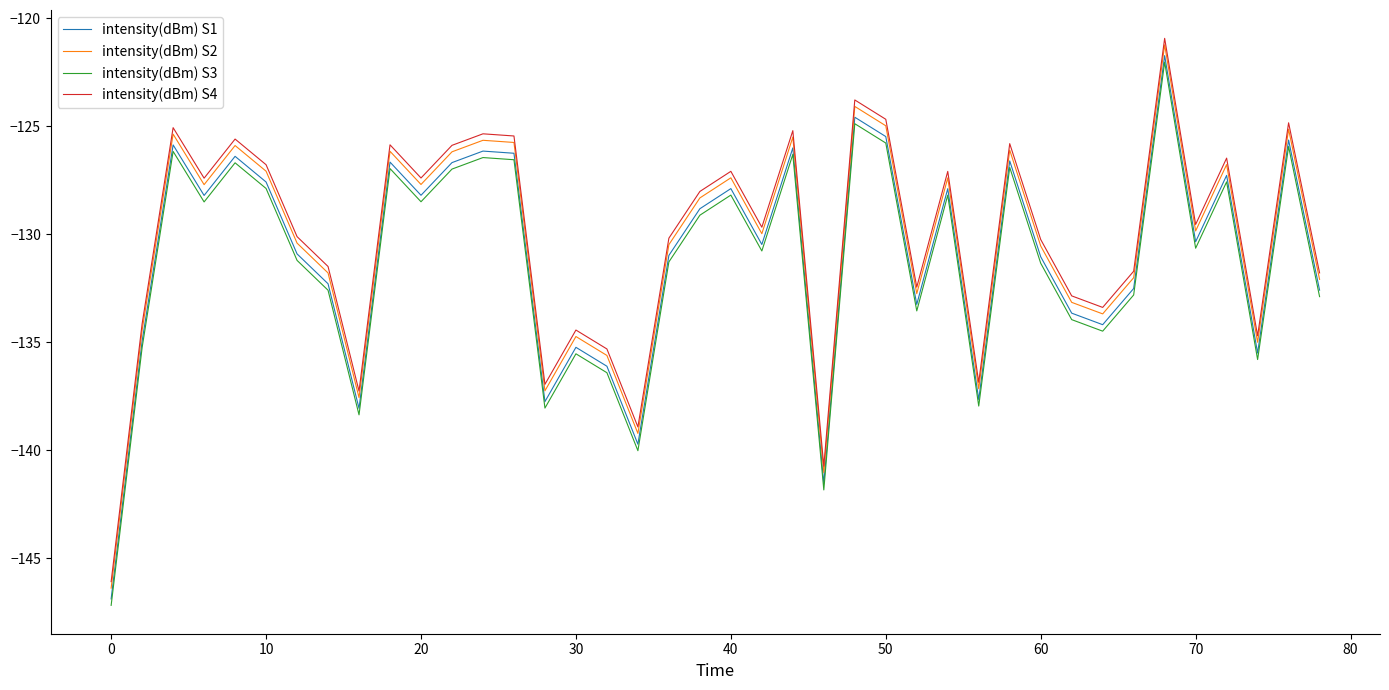

What is the minimum value for intensity(dBm) S2?

-146.4